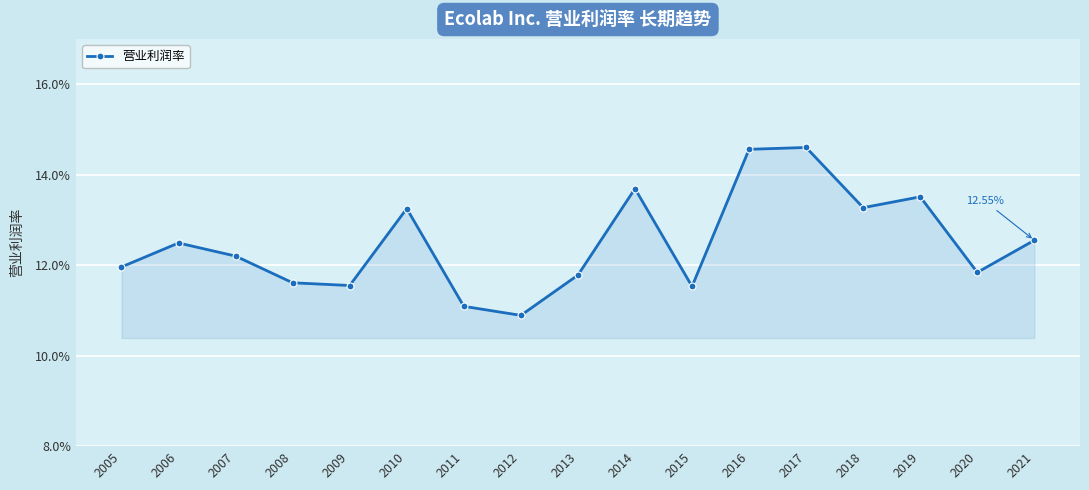

True or false: the data shows 0.2 at 2005.

False